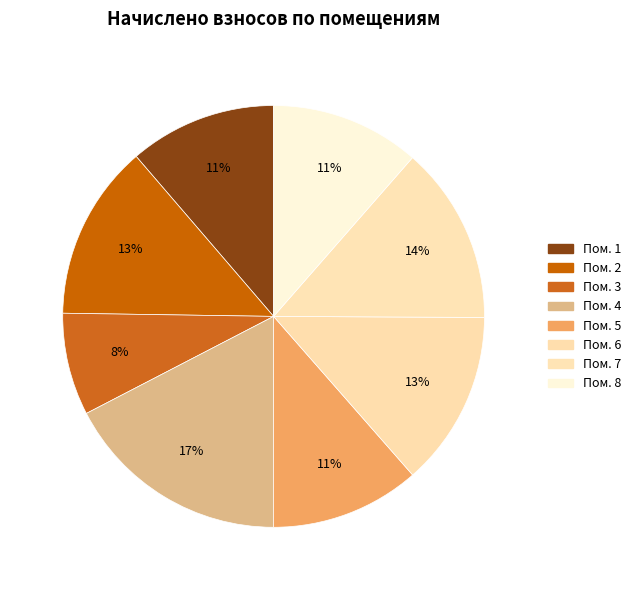

Count the number of slices in the pie.

8